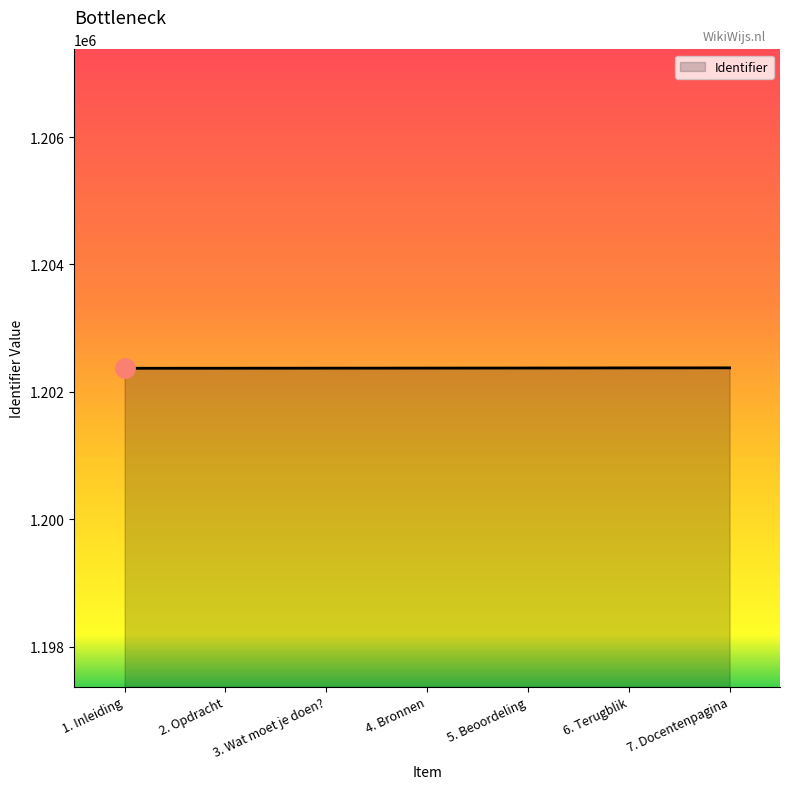

What position from the left is 7. Docentenpagina?

7